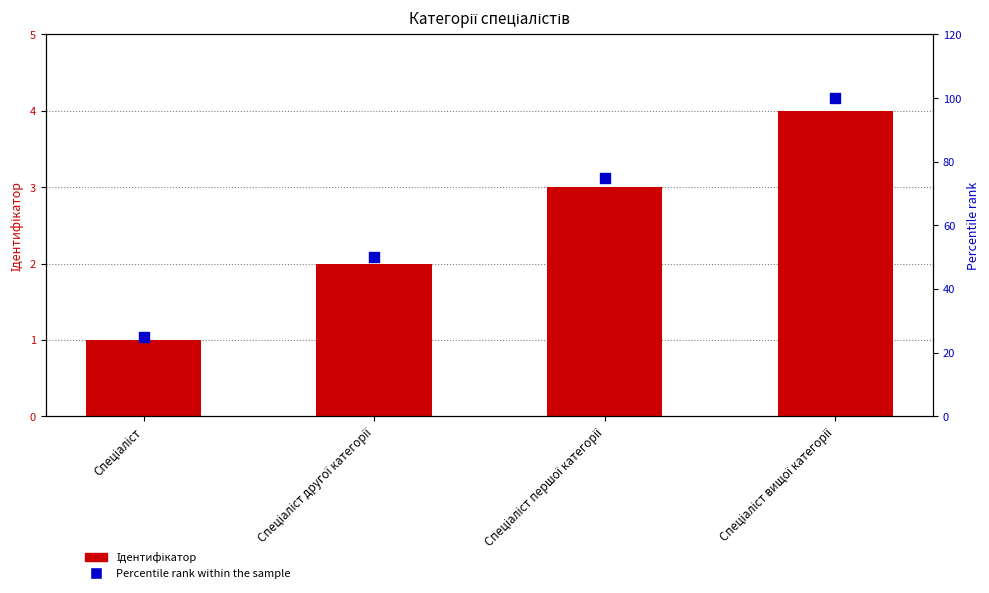

Which series reaches the minimum Y coordinate?

Ідентифікатор